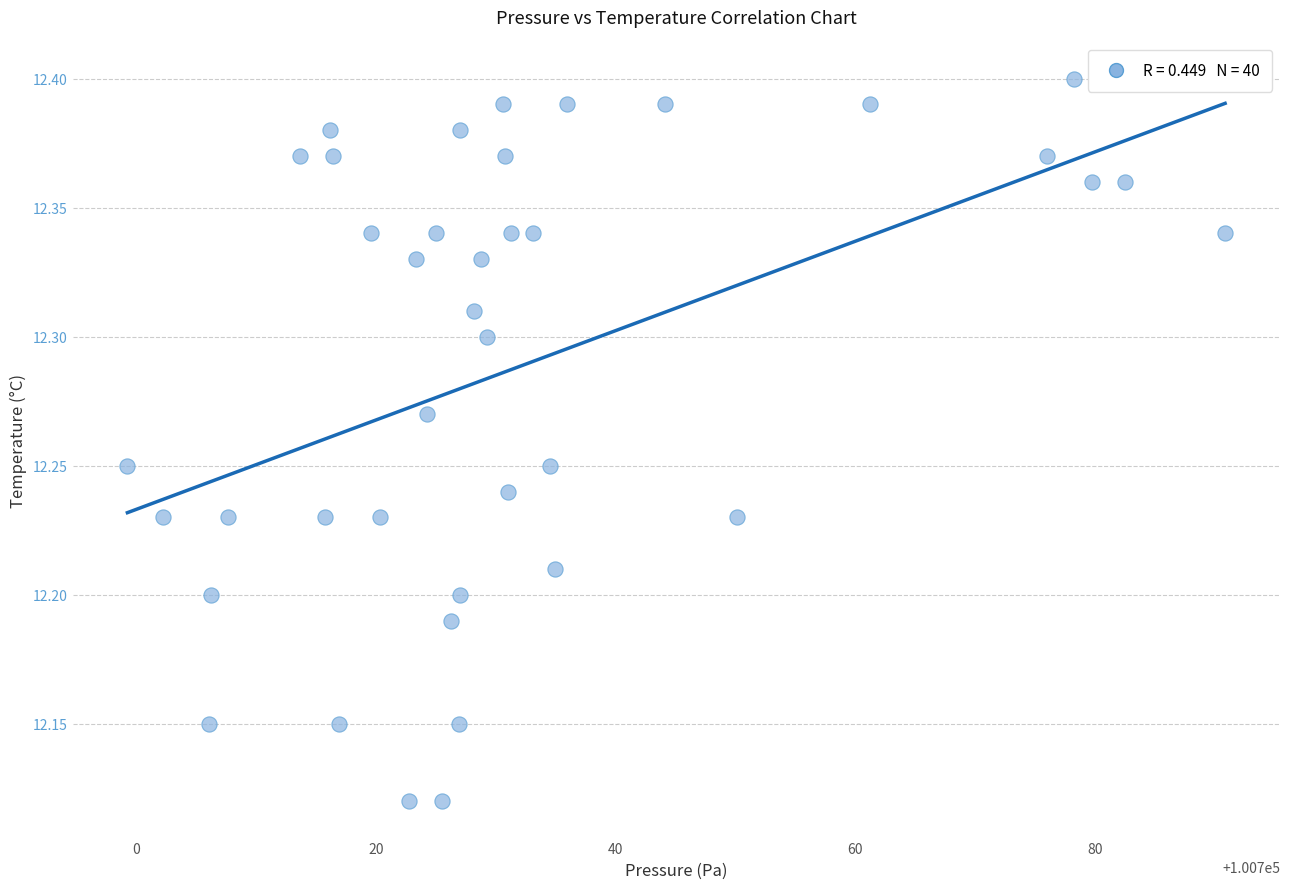

What is the range of Y values (max minus min)?

0.3